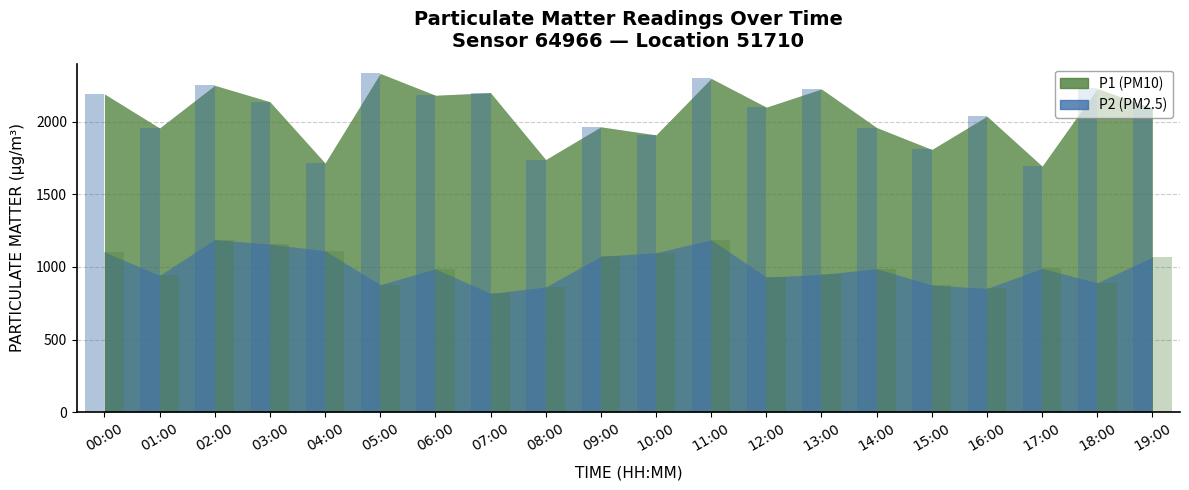

Which series has the largest range (max minus min)?

P1